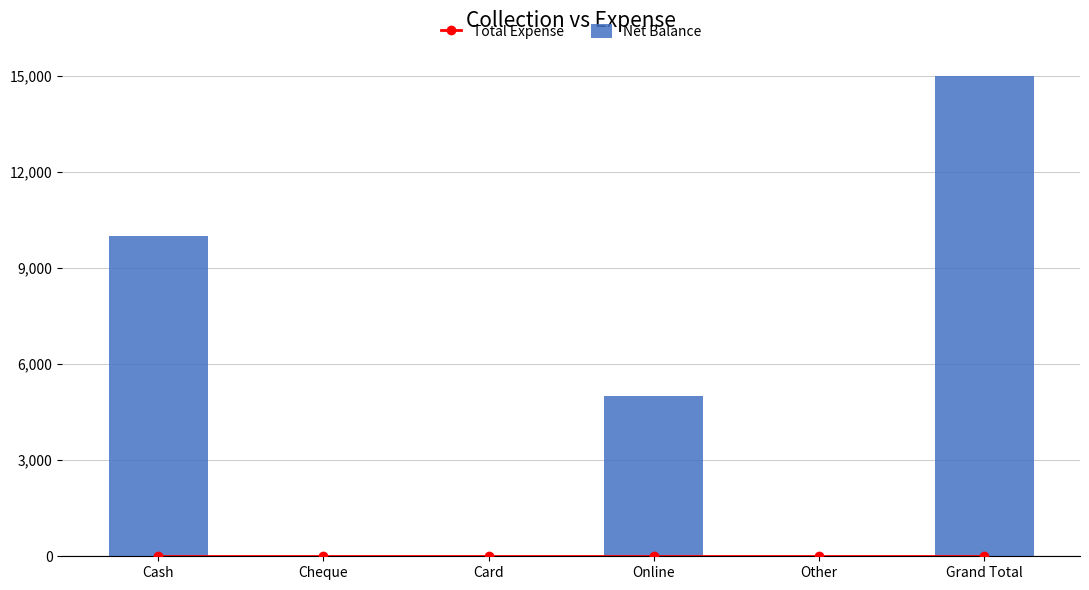

Reading left to right, extract all data points from this chart.

Total Expense: Cash=0	Cheque=0	Card=0	Online=0	Other=0	Grand Total=0
Net Balance: Cash=10000	Cheque=0	Card=0	Online=5000	Other=0	Grand Total=15000